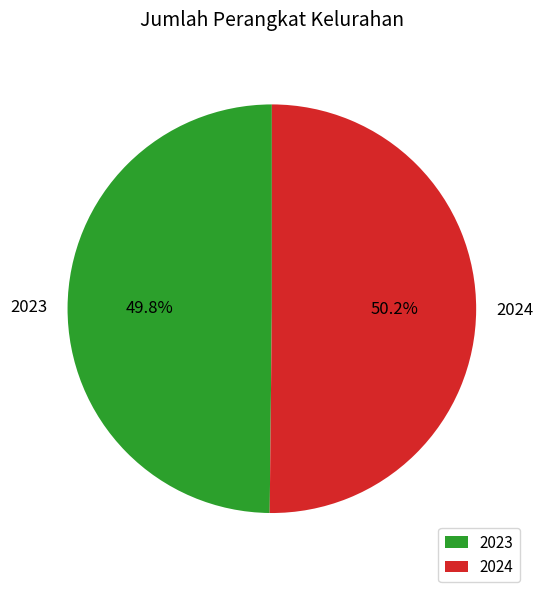

What portion of the pie excludes 2024?

49.8%